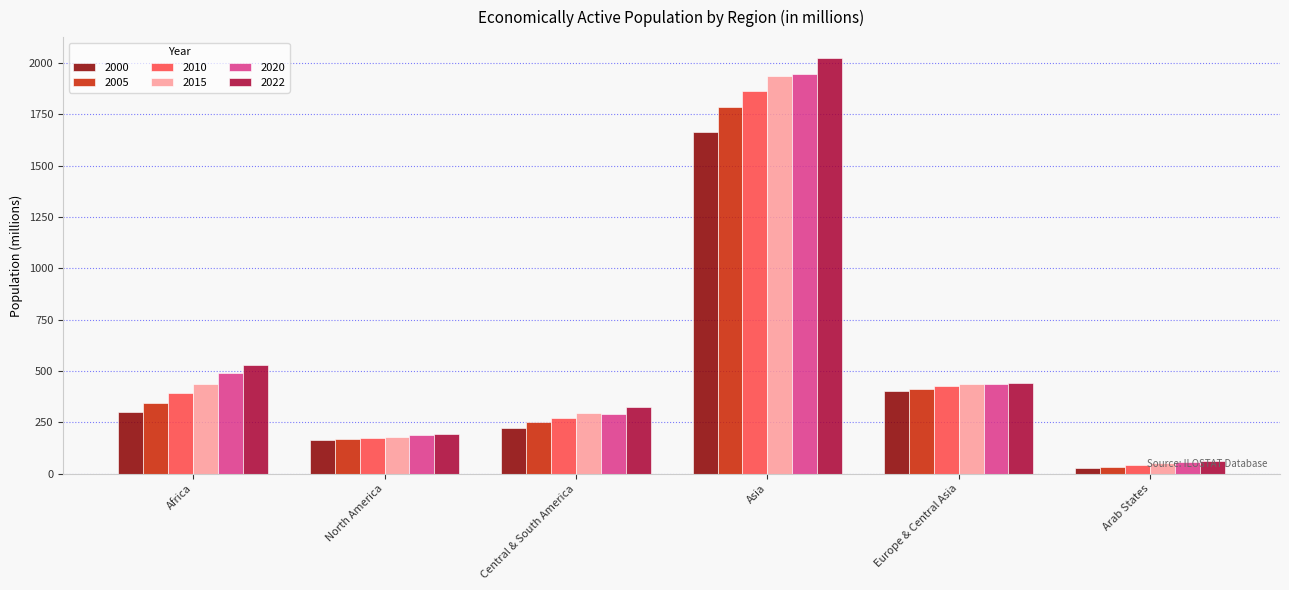

At which label does 2005 first exceed 344?

Africa